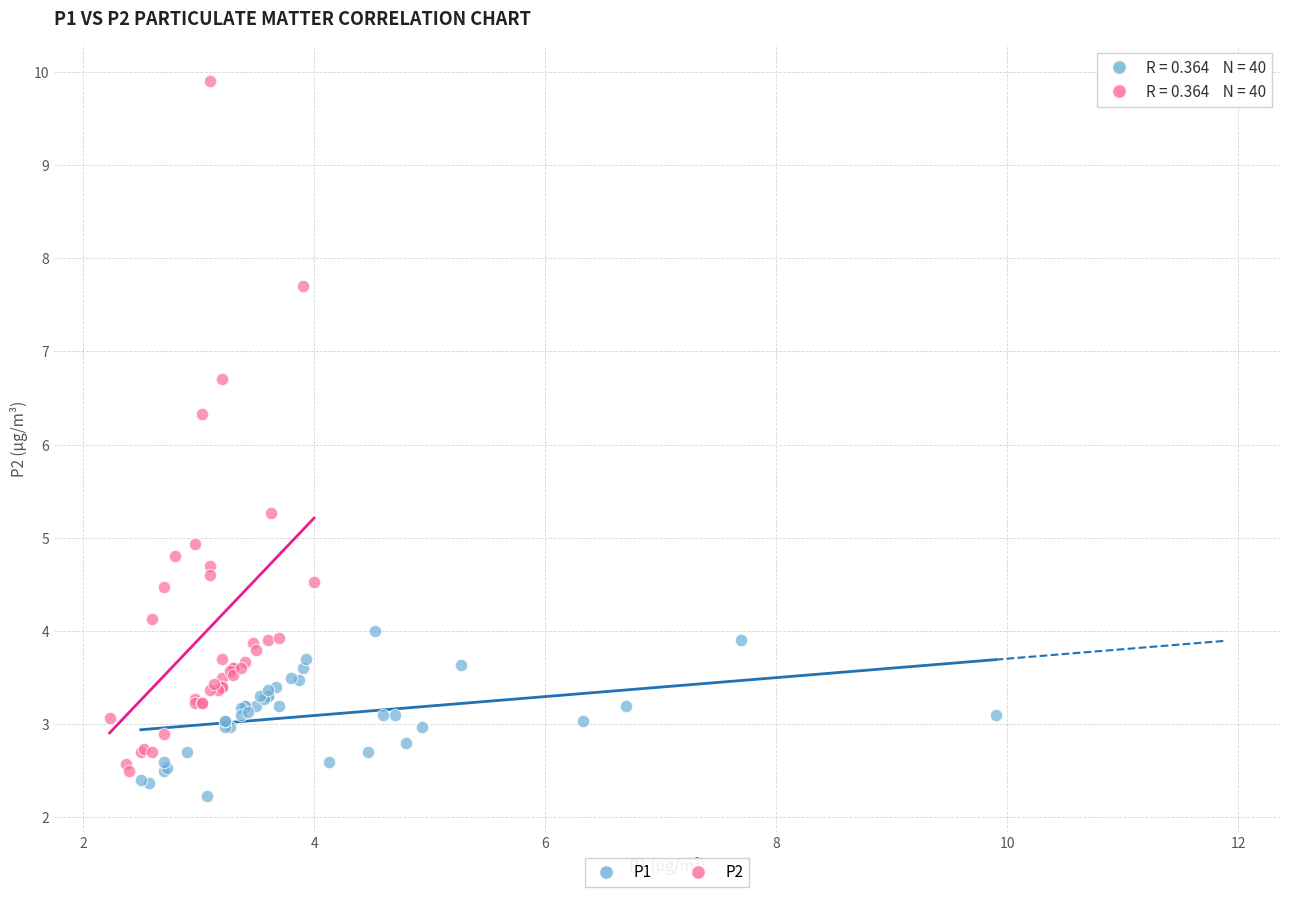

What are all the series names shown in the legend?

P1, P2